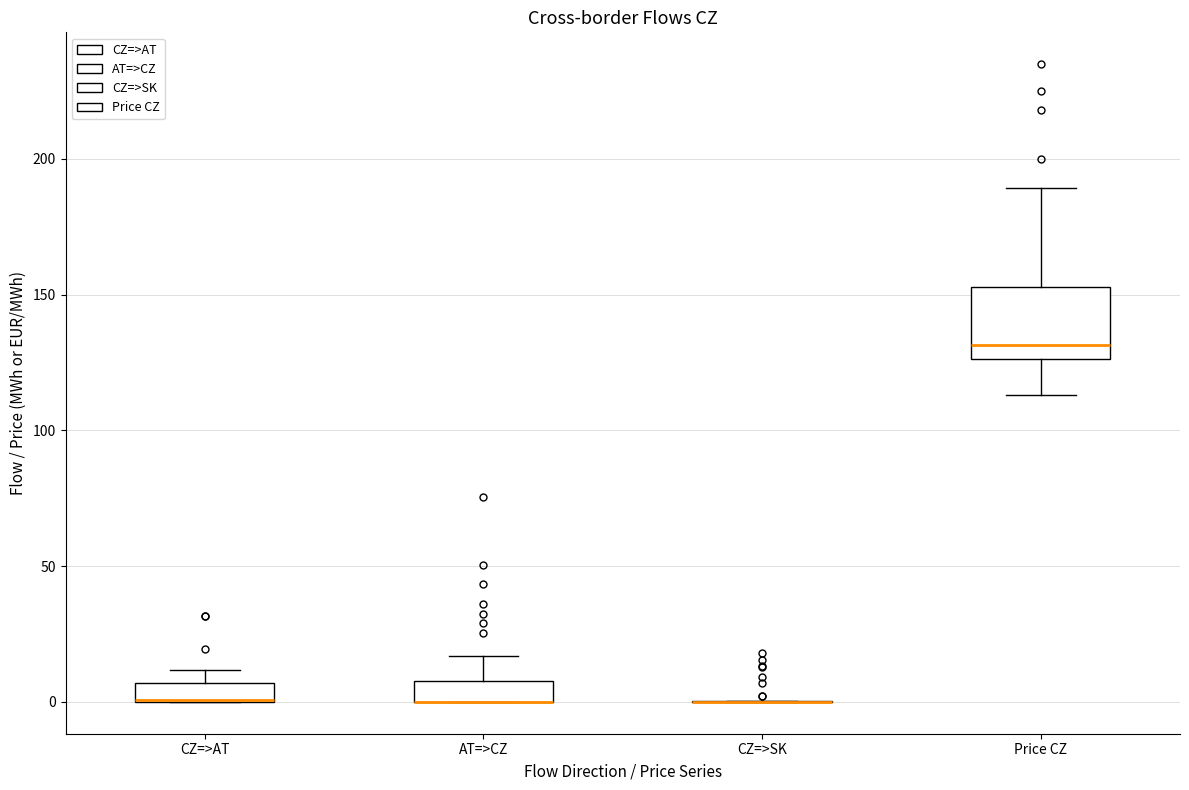

Comparing the boxes themselves (not the whiskers), which one is the tallest?

Price CZ